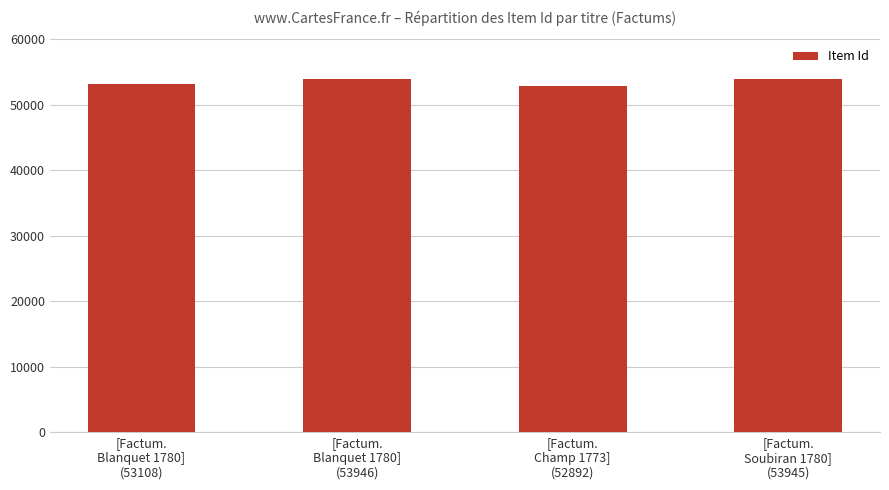

What is the maximum value shown in the chart?

53946